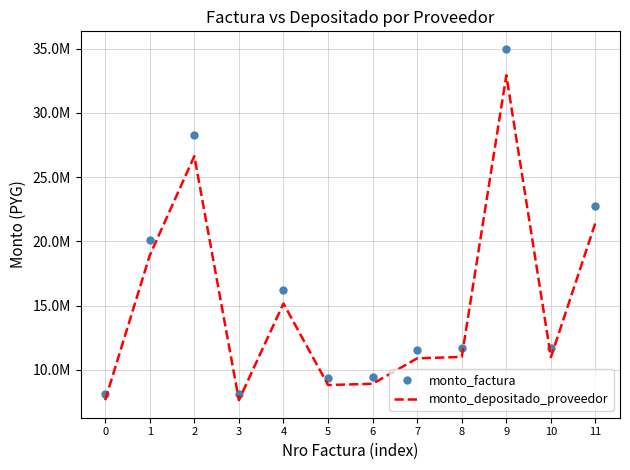

What is the greatest value displayed?

34973500